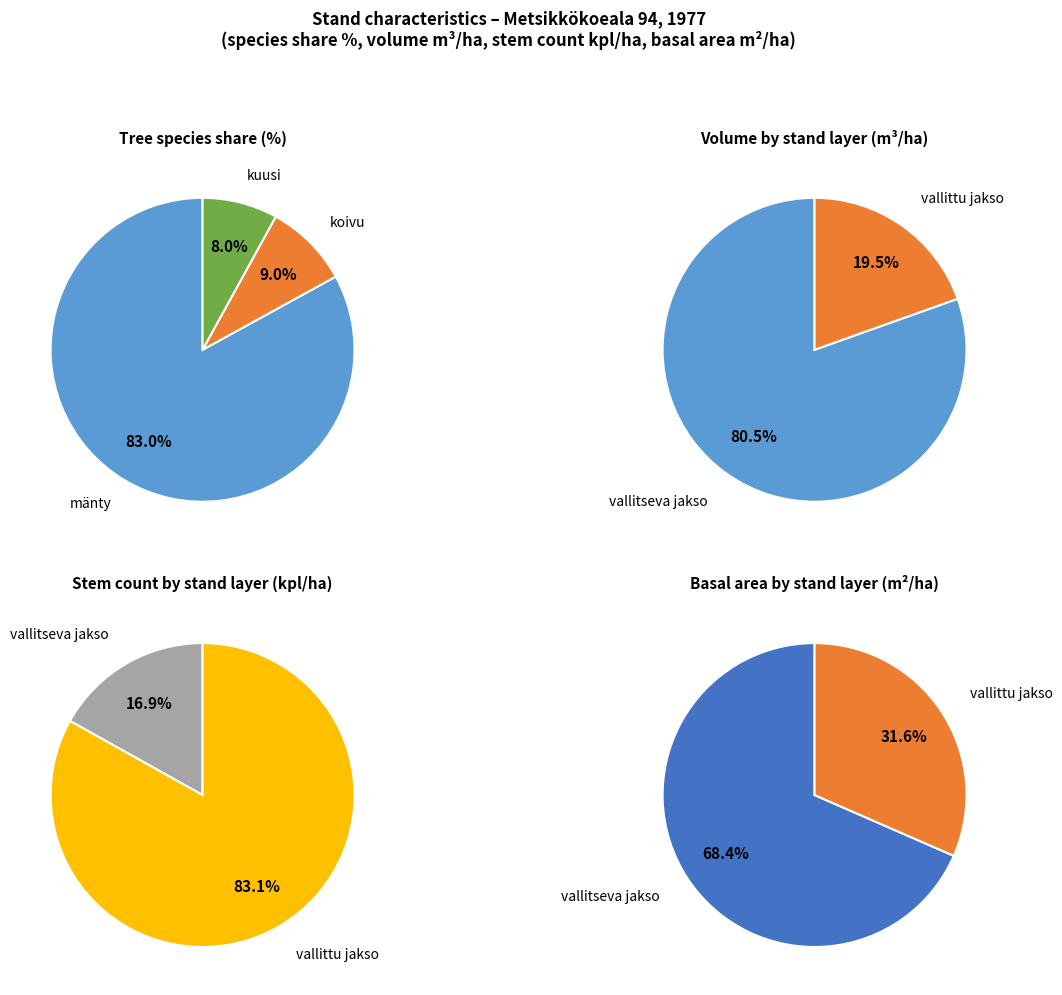

The mänty slice represents 83% of the pie. True or false?

True